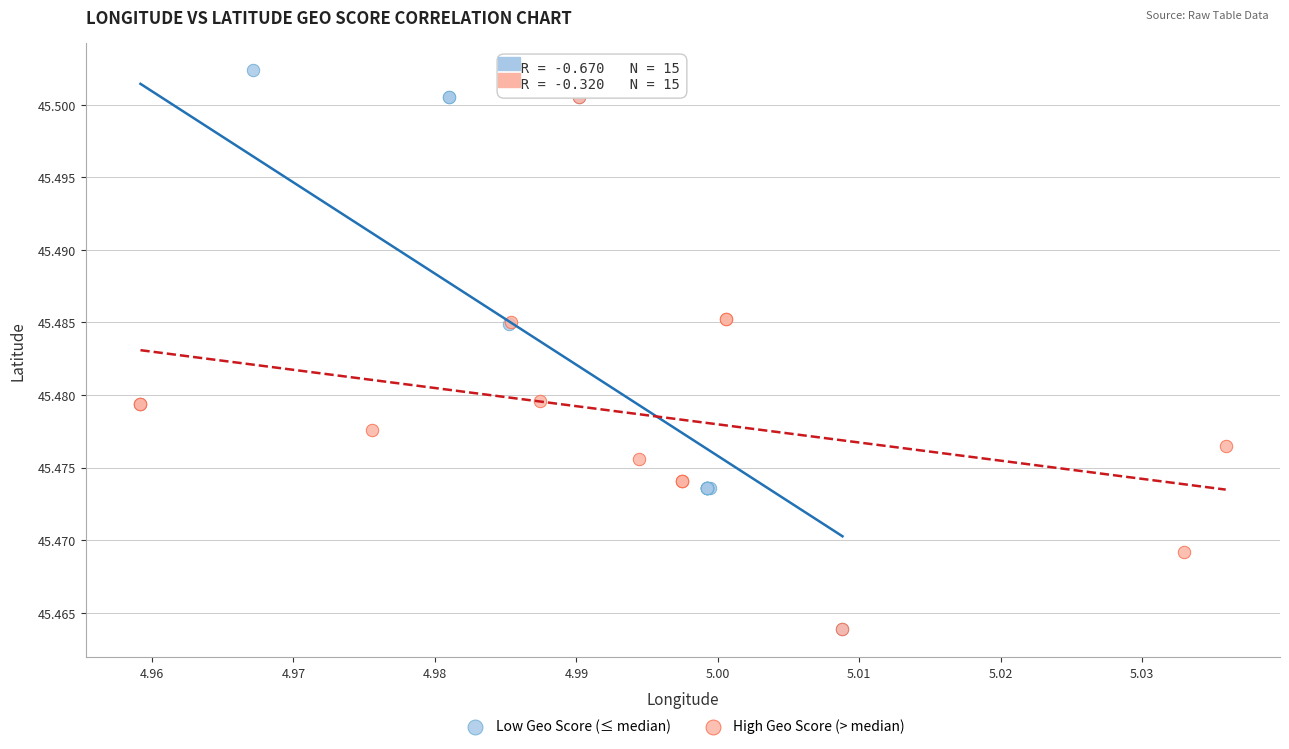

Which series reaches the maximum Y coordinate?

Low Geo Score (≤ median)